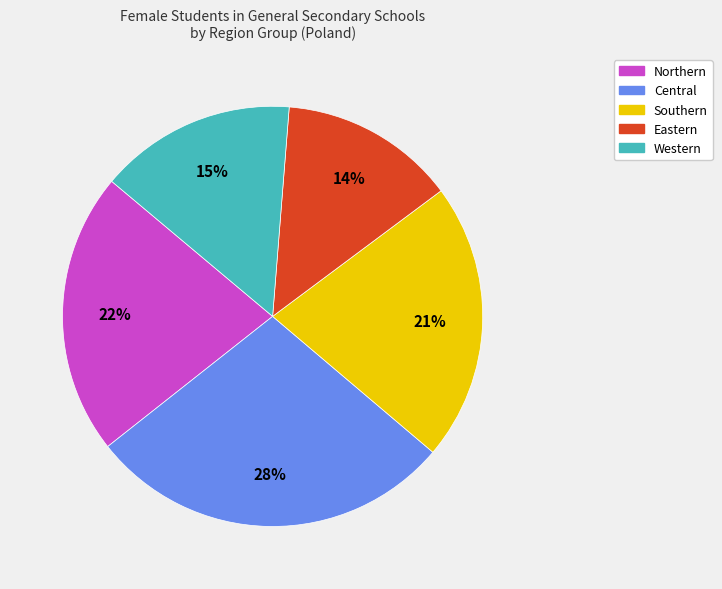

To the nearest percent, what is the average slice percentage?

20%